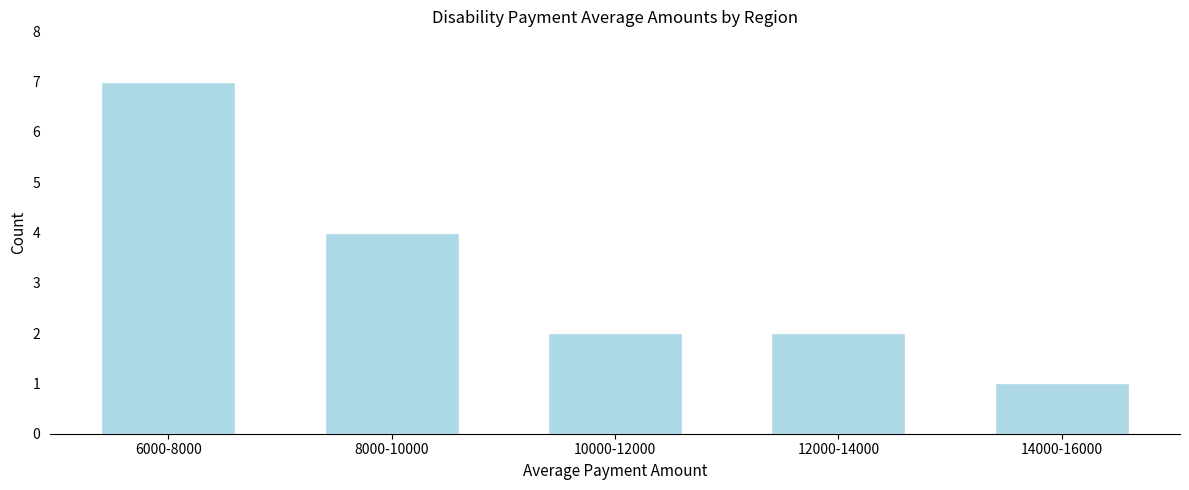

Reading left to right, transcribe all the data shown in this chart.

6000-8000=7	8000-10000=4	10000-12000=2	12000-14000=2	14000-16000=1